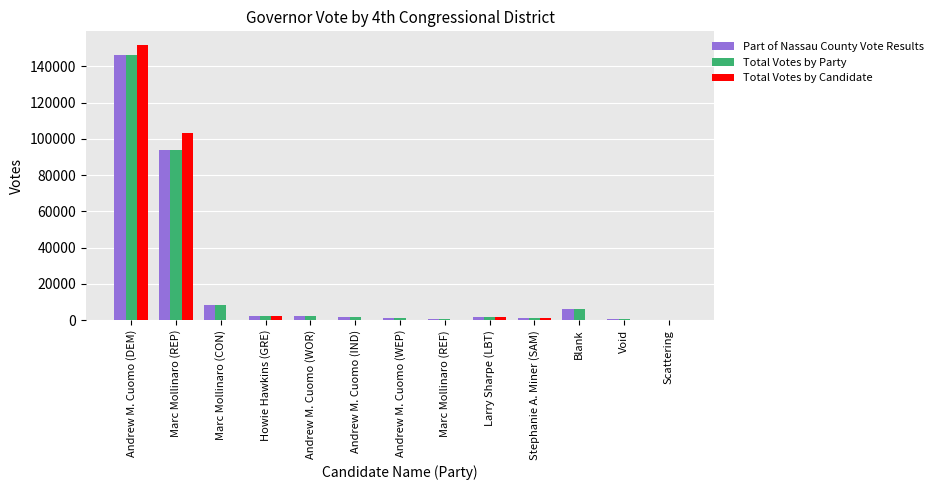

Is the value of Part of Nassau County Vote Results at Andrew M. Cuomo (WEP) greater than the value of Total Votes by Candidate at Andrew M. Cuomo (DEM)?

No